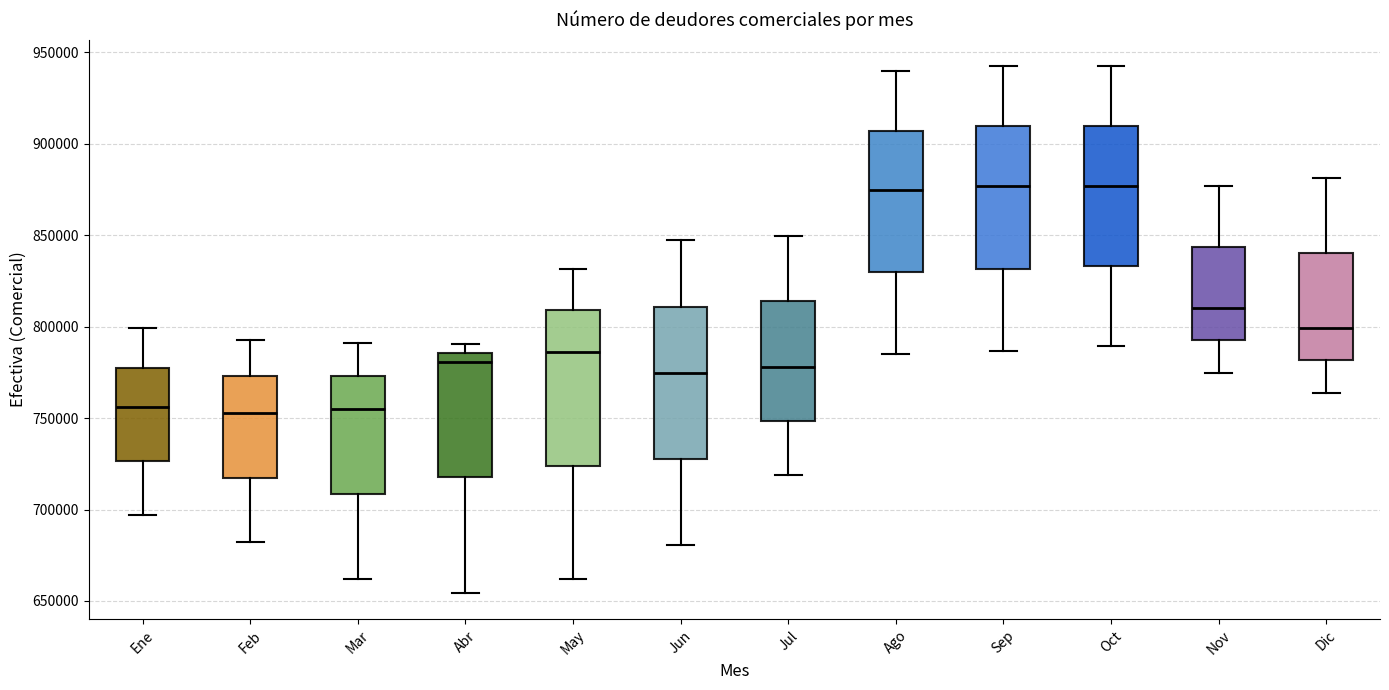

Reading left to right, transcribe this box plot: for each box, give where its median line is, the range the box spans, and where its two whiskers end, as read against the y-axis. The values are not printed on the chart, so give them approximately, as read against the axis.

Ene: median 755000, box 725000 to 780000, whiskers 695000 to 800000
Feb: median 755000, box 715000 to 775000, whiskers 680000 to 795000
Mar: median 755000, box 710000 to 775000, whiskers 660000 to 790000
Abr: median 780000, box 720000 to 785000, whiskers 655000 to 790000
May: median 785000, box 725000 to 810000, whiskers 660000 to 830000
Jun: median 775000, box 730000 to 810000, whiskers 680000 to 845000
Jul: median 780000, box 750000 to 815000, whiskers 720000 to 850000
Ago: median 875000, box 830000 to 905000, whiskers 785000 to 940000
Sep: median 875000, box 830000 to 910000, whiskers 785000 to 940000
Oct: median 875000, box 835000 to 910000, whiskers 790000 to 940000
Nov: median 810000, box 790000 to 845000, whiskers 775000 to 875000
Dic: median 800000, box 780000 to 840000, whiskers 765000 to 880000